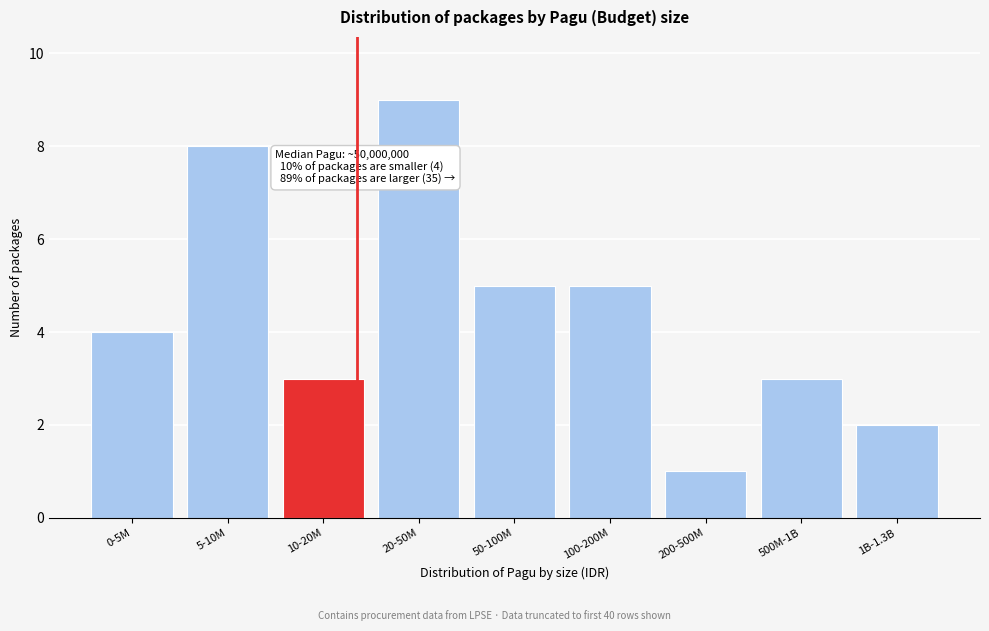

Reading left to right, extract all data points from this chart.

4	8	3	9	5	5	1	3	2